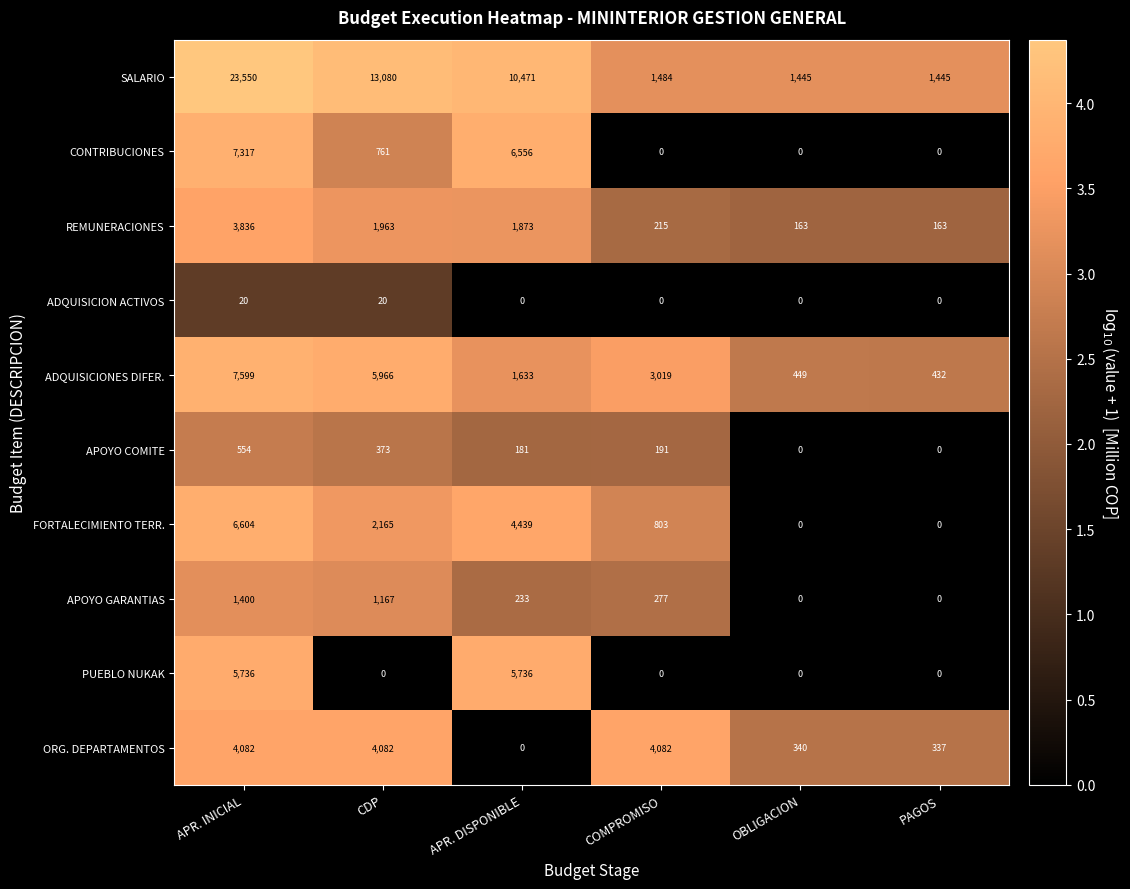

What is the difference between the maximum and minimum values in the REMUNERACIONES series?

3673